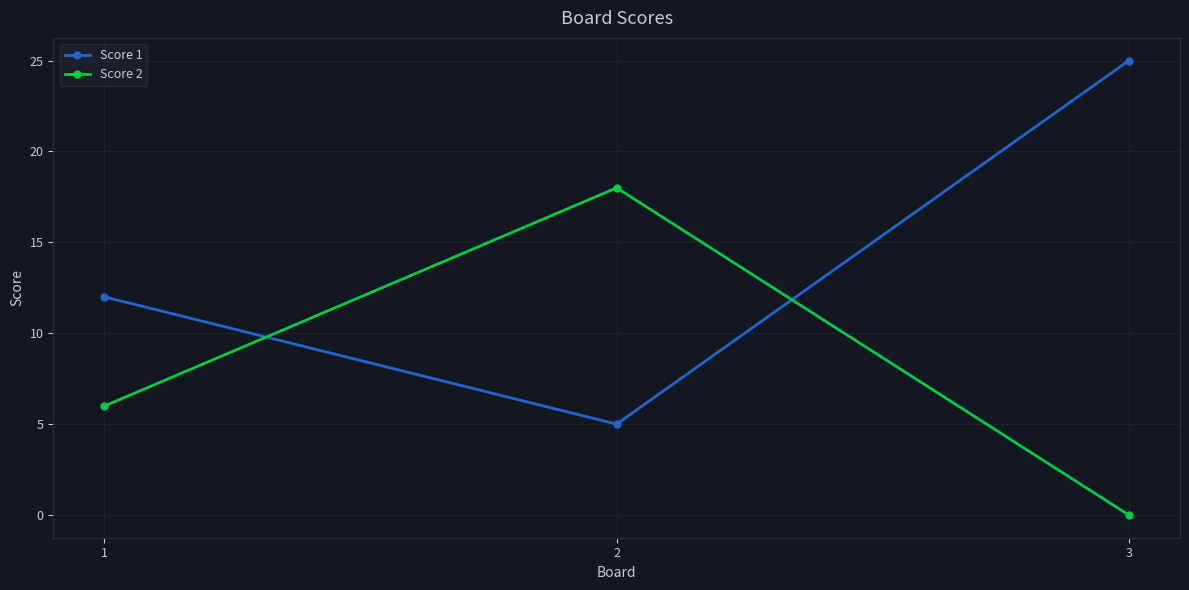

What is the total value across all series at 3?

25